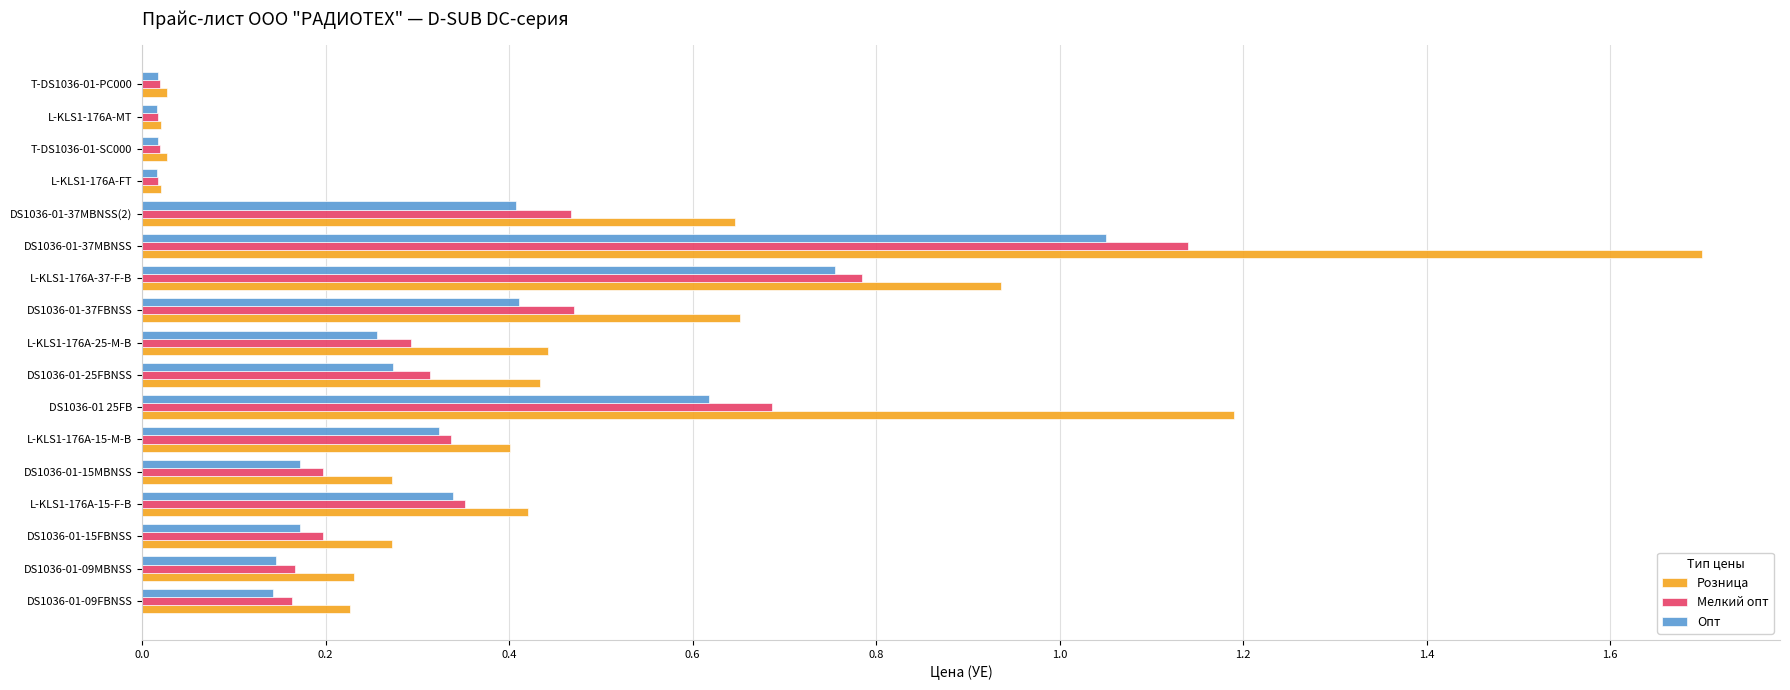

Rank the series by their average value, from highest to lowest.

Розница, Мелкий опт, Опт